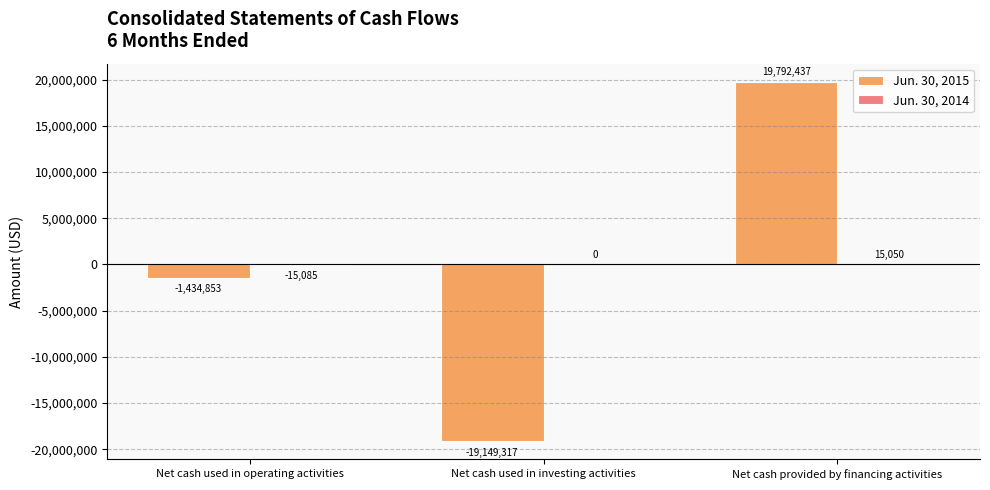

What is the greatest value displayed?

19792437